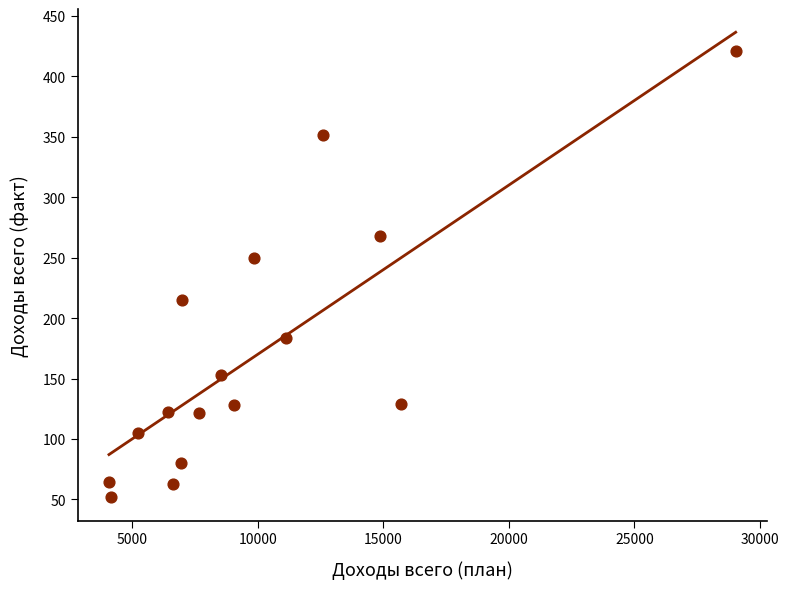

What is the range of X values (max minus min)?

24955.9